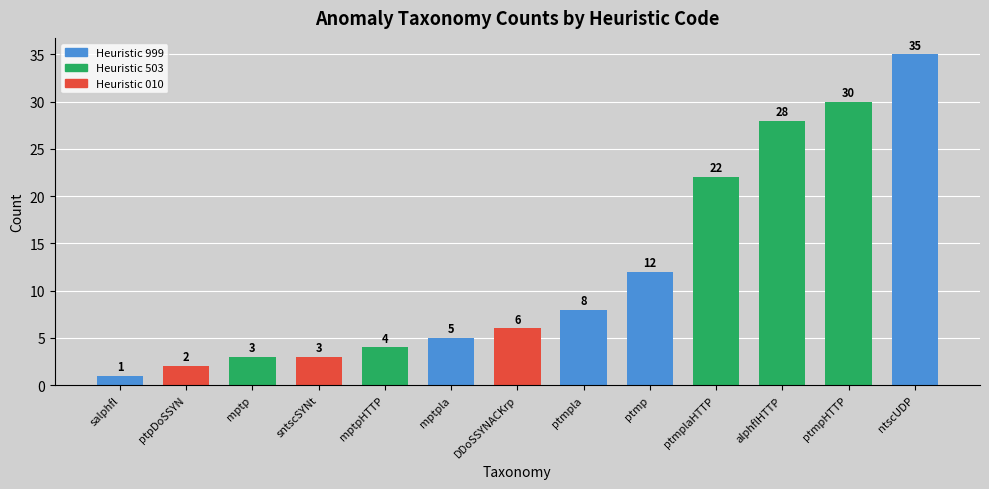

What is the ratio of the value at mptp to the value at ptpDoSSYN?

1.5